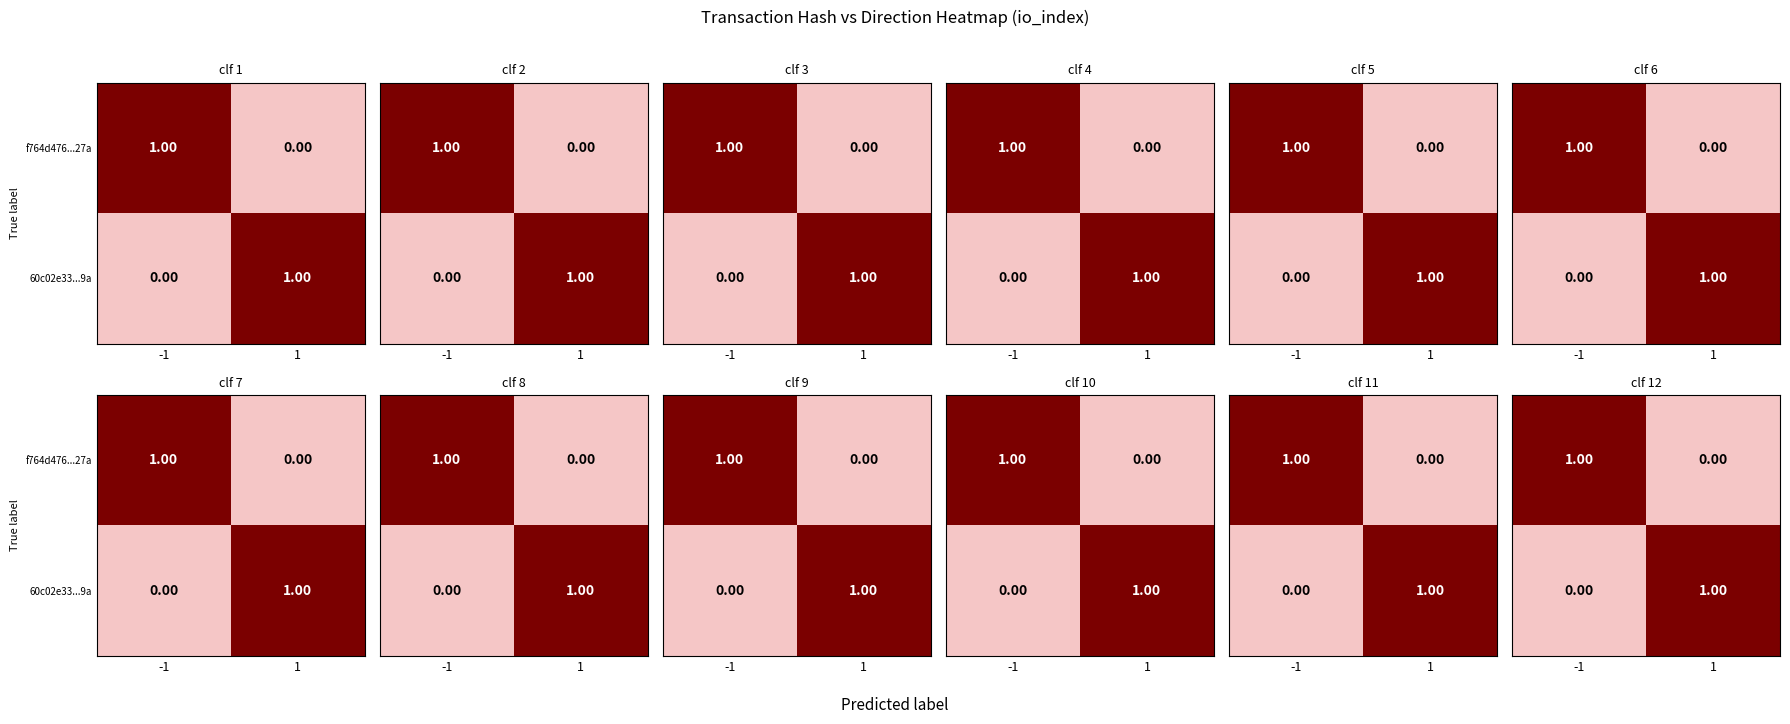

What is the approximate value of f764d476...27a at -1?

1